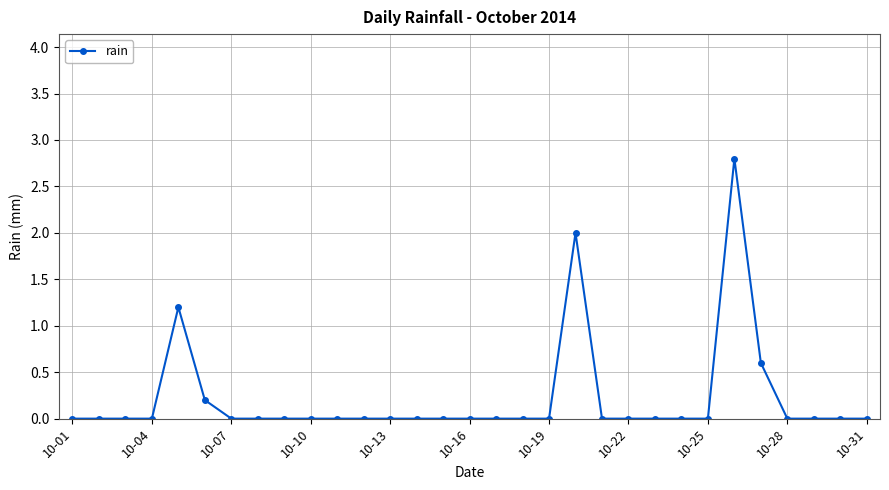

How many distinct data groups are displayed?

1